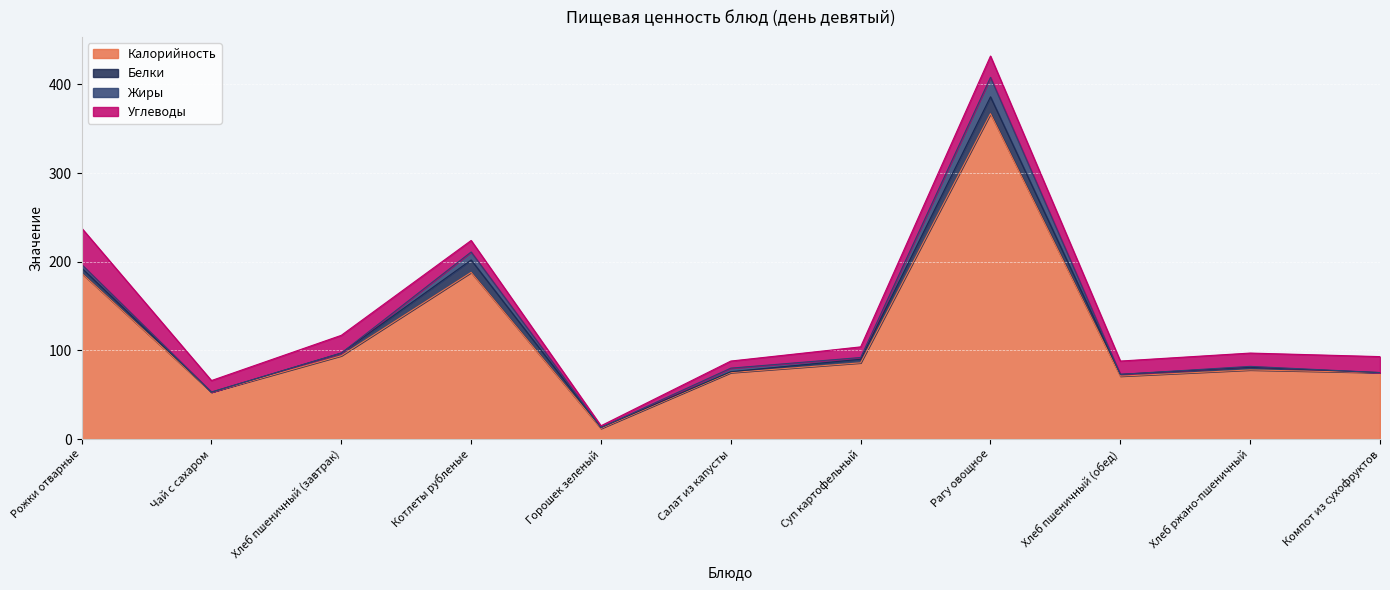

What is the label of the 1st point from the right?

Компот из сухофруктов